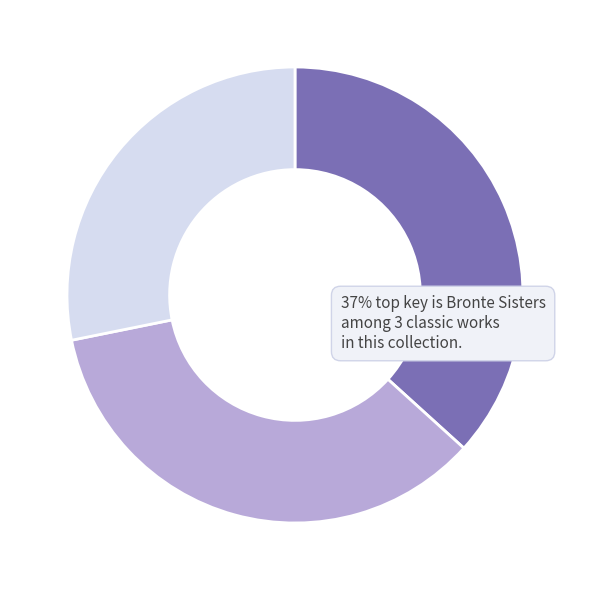

Is there a majority slice in this chart?

No